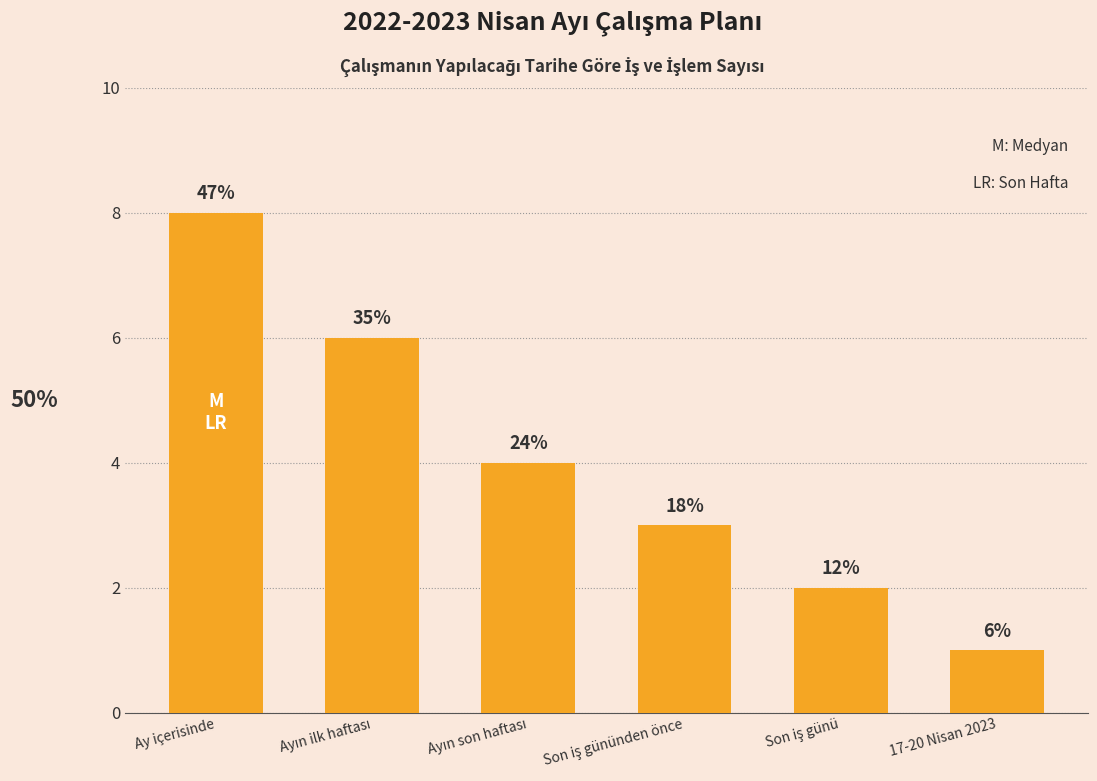

What is the label of the 3rd bar from the left?

Ayın son haftası